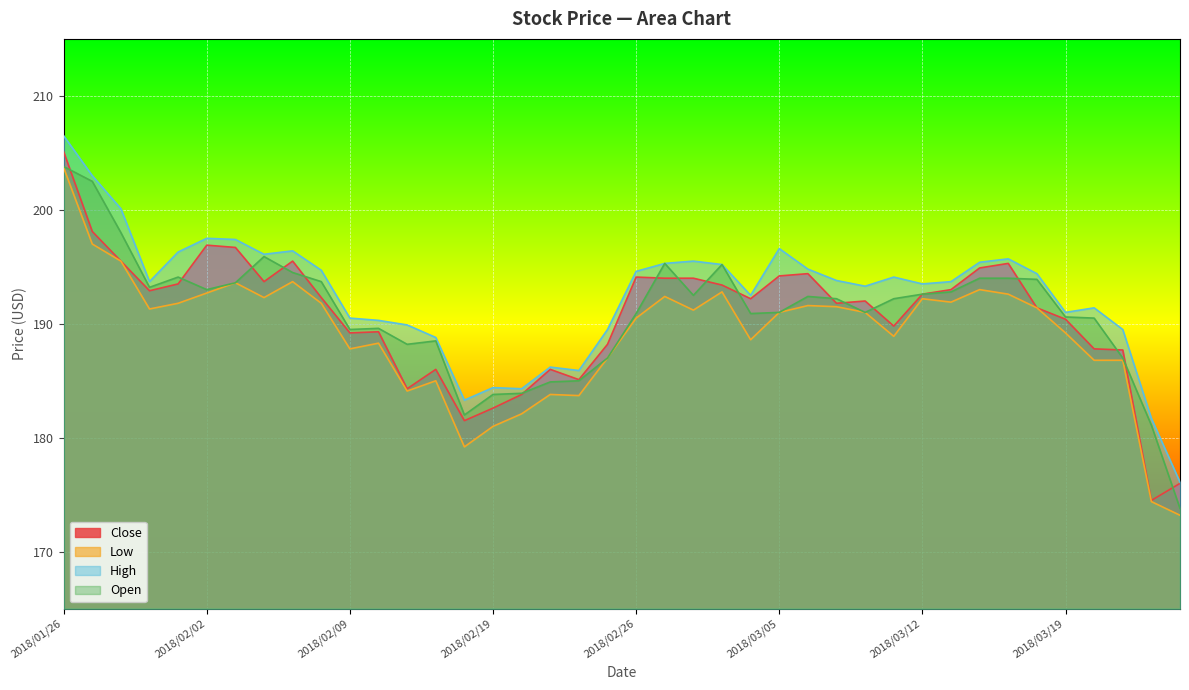

Reading left to right, what are all the values shown in this chart?

Close: 2018/01/26=205.1	2018/01/29=198.1	2018/01/30=195.5	2018/01/31=192.9	2018/02/01=193.5	2018/02/02=196.9	2018/02/05=196.7	2018/02/06=193.7	2018/02/07=195.5	2018/02/08=192.3	2018/02/09=189.2	2018/02/13=189.3	2018/02/14=184.3	2018/02/15=186.0	2018/02/16=181.5	2018/02/19=182.6	2018/02/20=183.8	2018/02/21=186.0	2018/02/22=185.1	2018/02/23=188.2	2018/02/26=194.1	2018/02/27=194.0	2018/02/28=194.0	2018/03/01=193.4	2018/03/02=192.2	2018/03/05=194.2	2018/03/06=194.4	2018/03/07=191.8	2018/03/08=192.0	2018/03/09=189.8	2018/03/12=192.6	2018/03/13=193.0	2018/03/14=194.9	2018/03/15=195.3	2018/03/16=191.4	2018/03/19=190.4	2018/03/20=187.8	2018/03/22=187.7	2018/03/23=174.5	2018/03/26=176.0
Low: 2018/01/26=203.7	2018/01/29=197.0	2018/01/30=195.5	2018/01/31=191.3	2018/02/01=191.8	2018/02/02=192.7	2018/02/05=193.6	2018/02/06=192.3	2018/02/07=193.7	2018/02/08=191.8	2018/02/09=187.8	2018/02/13=188.3	2018/02/14=184.1	2018/02/15=185.0	2018/02/16=179.2	2018/02/19=181.0	2018/02/20=182.1	2018/02/21=183.8	2018/02/22=183.7	2018/02/23=187.0	2018/02/26=190.5	2018/02/27=192.4	2018/02/28=191.2	2018/03/01=192.8	2018/03/02=188.6	2018/03/05=191.0	2018/03/06=191.6	2018/03/07=191.5	2018/03/08=191.0	2018/03/09=188.9	2018/03/12=192.2	2018/03/13=191.9	2018/03/14=193.0	2018/03/15=192.6	2018/03/16=191.4	2018/03/19=189.2	2018/03/20=186.8	2018/03/22=186.8	2018/03/23=174.4	2018/03/26=173.2
High: 2018/01/26=206.5	2018/01/29=203.0	2018/01/30=200.1	2018/01/31=193.7	2018/02/01=196.3	2018/02/02=197.5	2018/02/05=197.4	2018/02/06=196.1	2018/02/07=196.4	2018/02/08=194.7	2018/02/09=190.5	2018/02/13=190.3	2018/02/14=189.9	2018/02/15=188.8	2018/02/16=183.3	2018/02/19=184.4	2018/02/20=184.3	2018/02/21=186.2	2018/02/22=185.9	2018/02/23=189.5	2018/02/26=194.6	2018/02/27=195.3	2018/02/28=195.5	2018/03/01=195.2	2018/03/02=192.5	2018/03/05=196.6	2018/03/06=194.8	2018/03/07=193.8	2018/03/08=193.3	2018/03/09=194.1	2018/03/12=193.5	2018/03/13=193.7	2018/03/14=195.4	2018/03/15=195.7	2018/03/16=194.4	2018/03/19=191.0	2018/03/20=191.4	2018/03/22=189.5	2018/03/23=181.7	2018/03/26=176.1
Open: 2018/01/26=203.8	2018/01/29=202.5	2018/01/30=198.0	2018/01/31=193.2	2018/02/01=194.1	2018/02/02=193.0	2018/02/05=193.6	2018/02/06=195.9	2018/02/07=194.5	2018/02/08=193.7	2018/02/09=189.5	2018/02/13=189.6	2018/02/14=188.2	2018/02/15=188.5	2018/02/16=182.0	2018/02/19=183.8	2018/02/20=183.9	2018/02/21=184.9	2018/02/22=185.0	2018/02/23=187.0	2018/02/26=190.9	2018/02/27=195.3	2018/02/28=192.5	2018/03/01=195.2	2018/03/02=190.9	2018/03/05=191.0	2018/03/06=192.4	2018/03/07=192.2	2018/03/08=191.0	2018/03/09=192.2	2018/03/12=192.6	2018/03/13=192.8	2018/03/14=194.0	2018/03/15=194.0	2018/03/16=193.9	2018/03/19=190.6	2018/03/20=190.5	2018/03/22=187.0	2018/03/23=181.1	2018/03/26=173.8